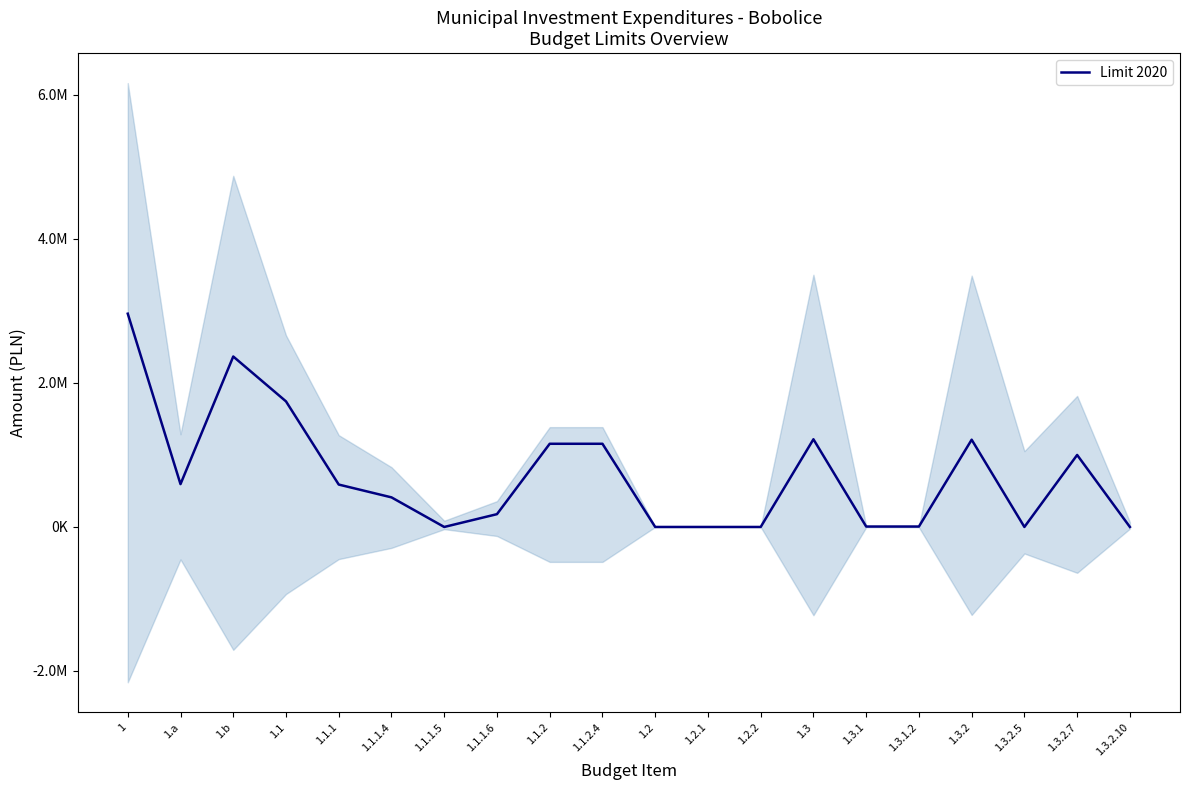

What is the label of the 19th point from the right?

1.a